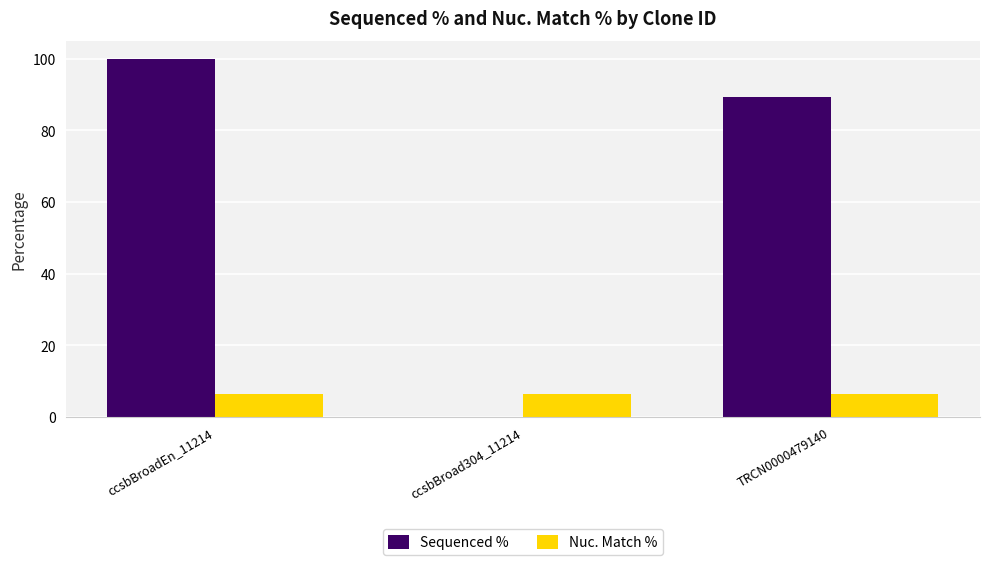

What is the approximate value of Sequenced % at ccsbBroadEn_11214?

100.0